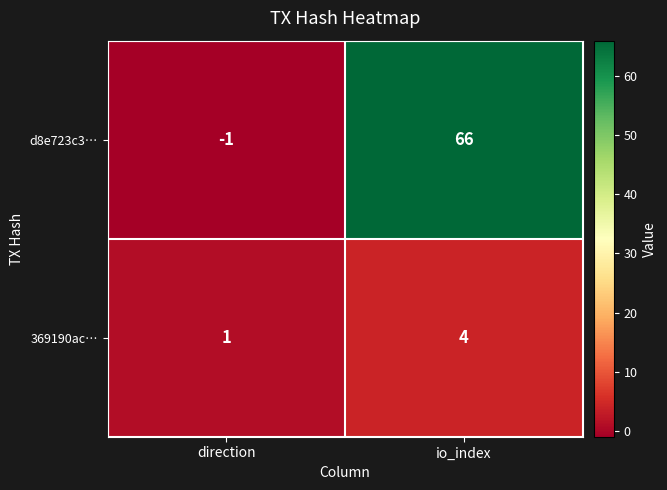

At io_index, list the series in order from largest to smallest.

d8e723c3…, 369190ac…